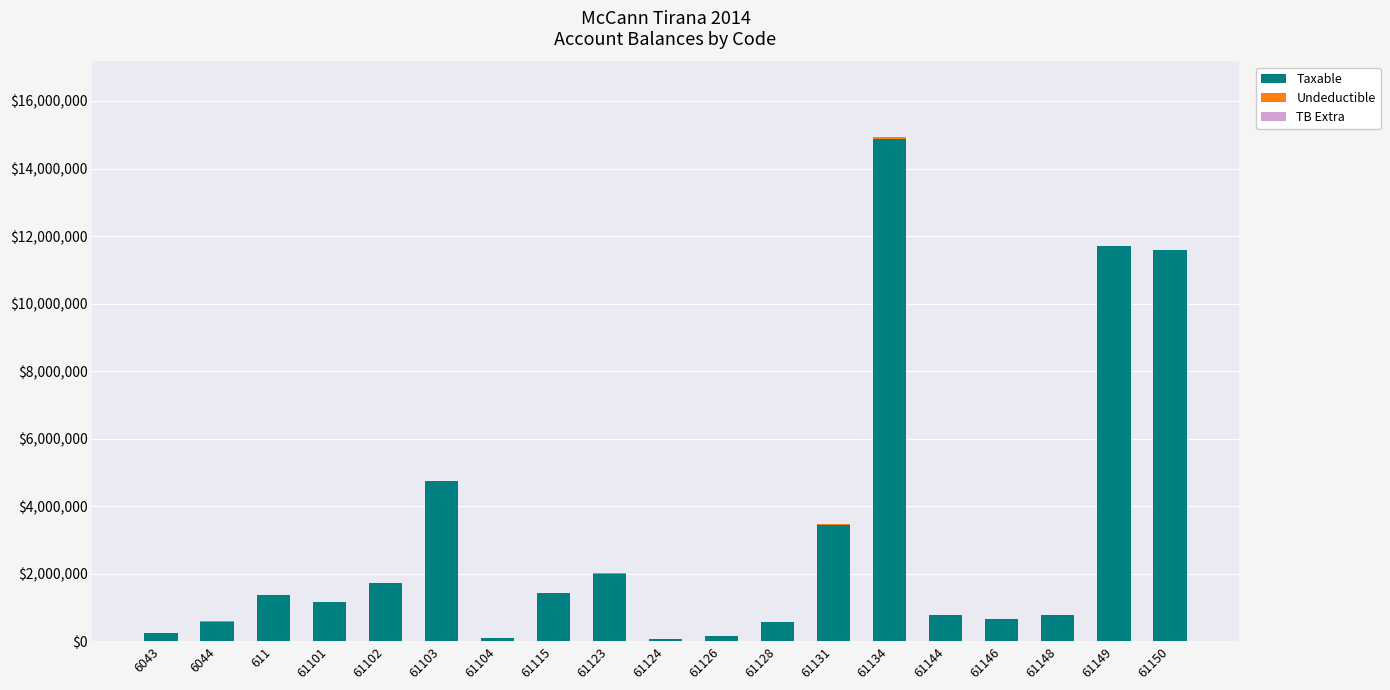

How many data points does each series have?

19